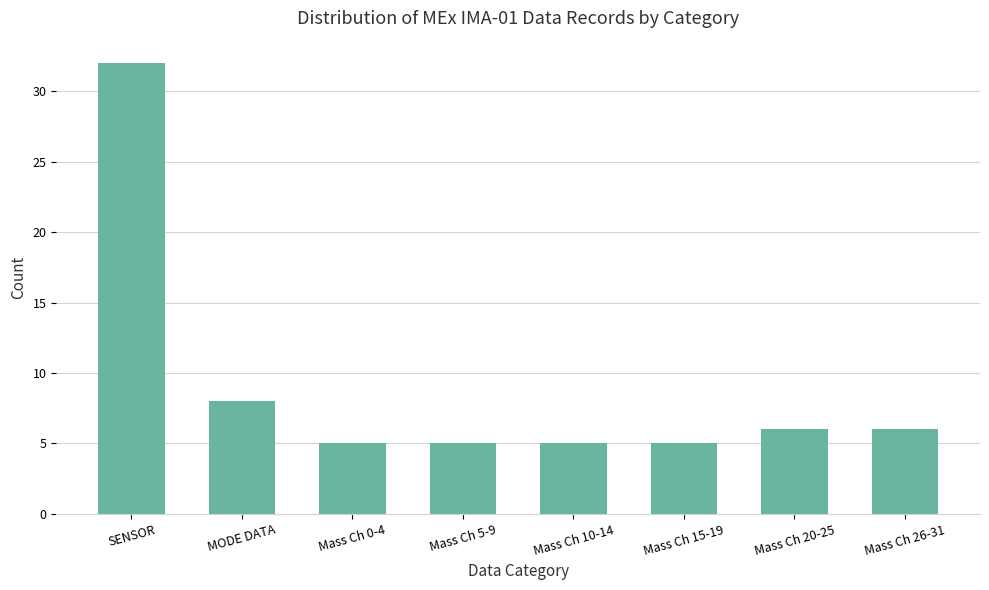

What position from the right is Mass Ch 5-9?

5